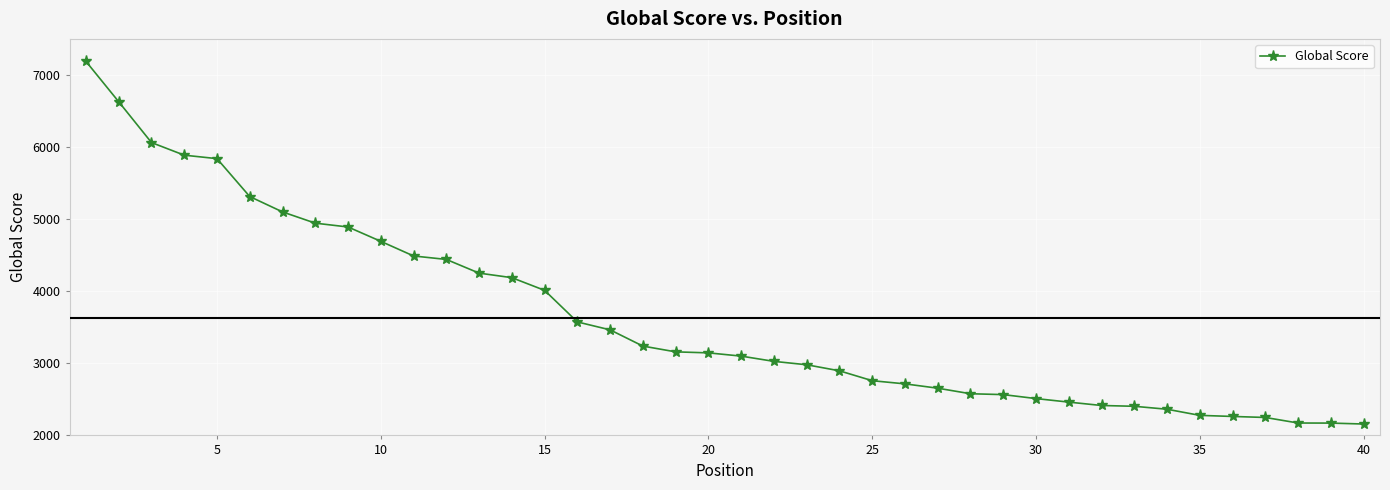

What is the minimum value shown in the chart?

2158